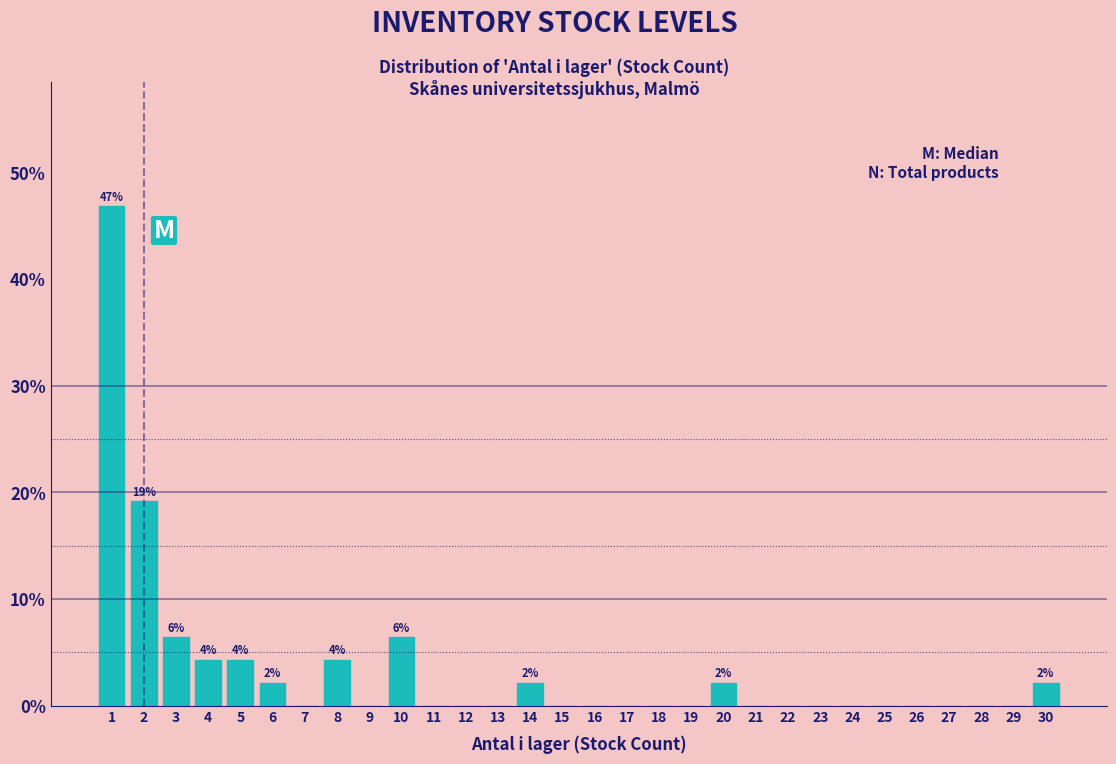

Over which range of the x-axis is the bar tallest?

0.5 to 1.5